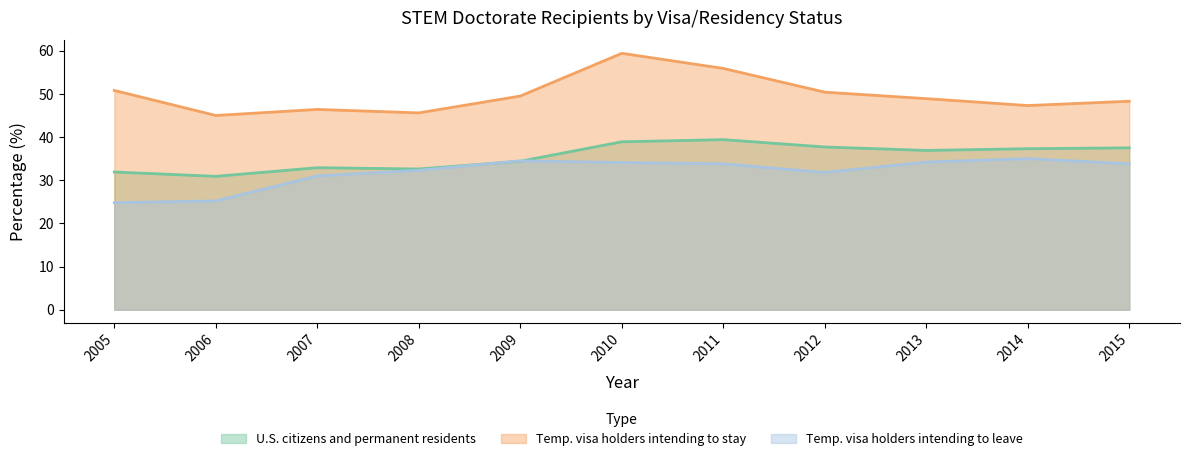

What is the lowest value of the Temporary visa holders intending to leave the United States series?

24.8